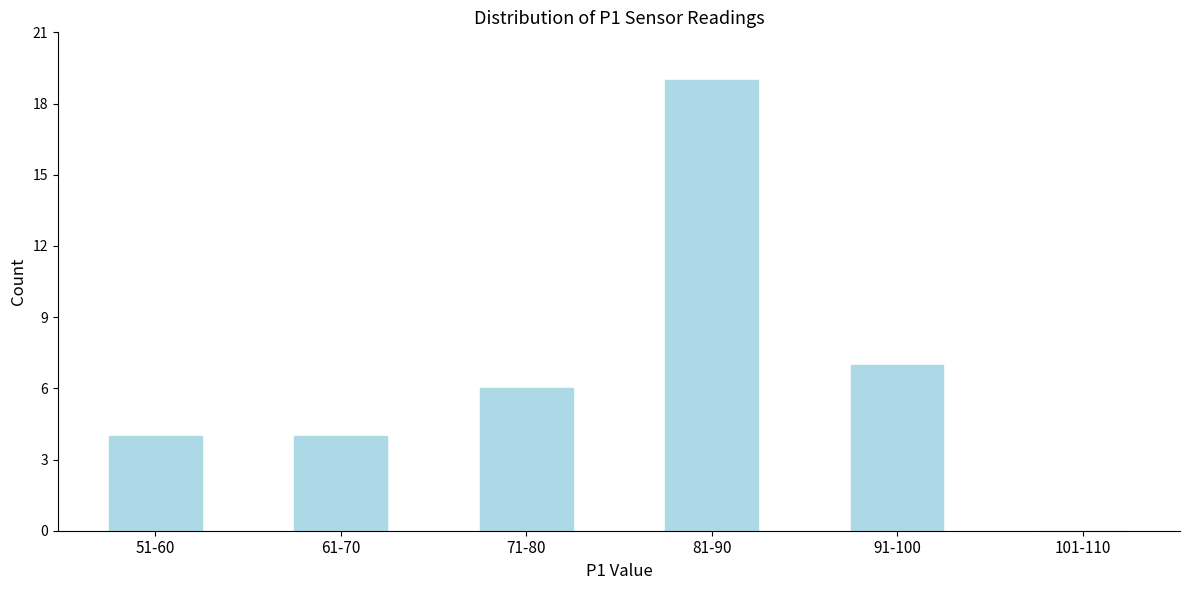

Reading right to left, extract all data points from this chart.

101-110=0	91-100=7	81-90=19	71-80=6	61-70=4	51-60=4